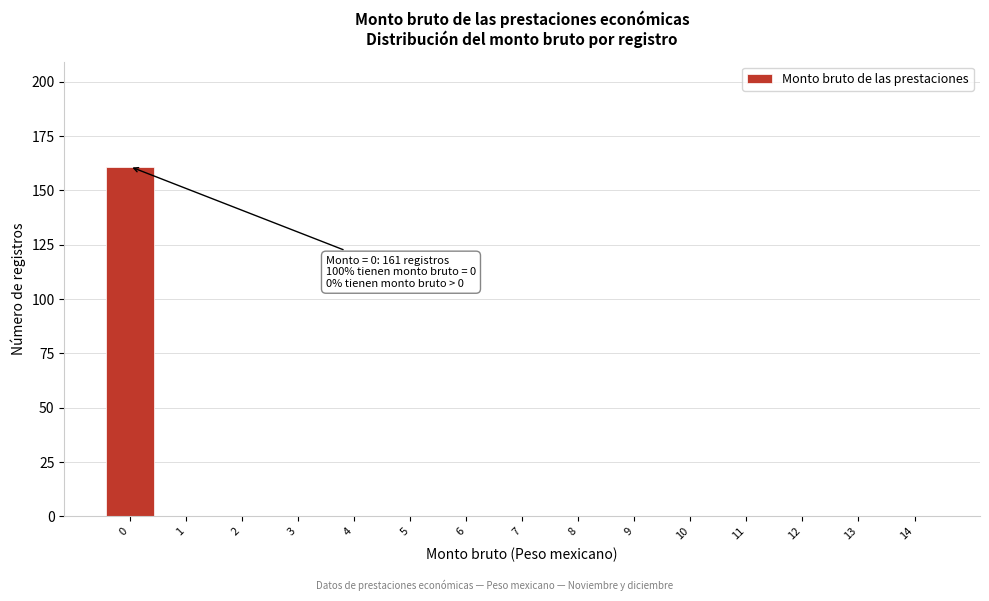

Reading left to right, list all the values displayed in this chart.

0=161	1=0	2=0	3=0	4=0	5=0	6=0	7=0	8=0	9=0	10=0	11=0	12=0	13=0	14=0